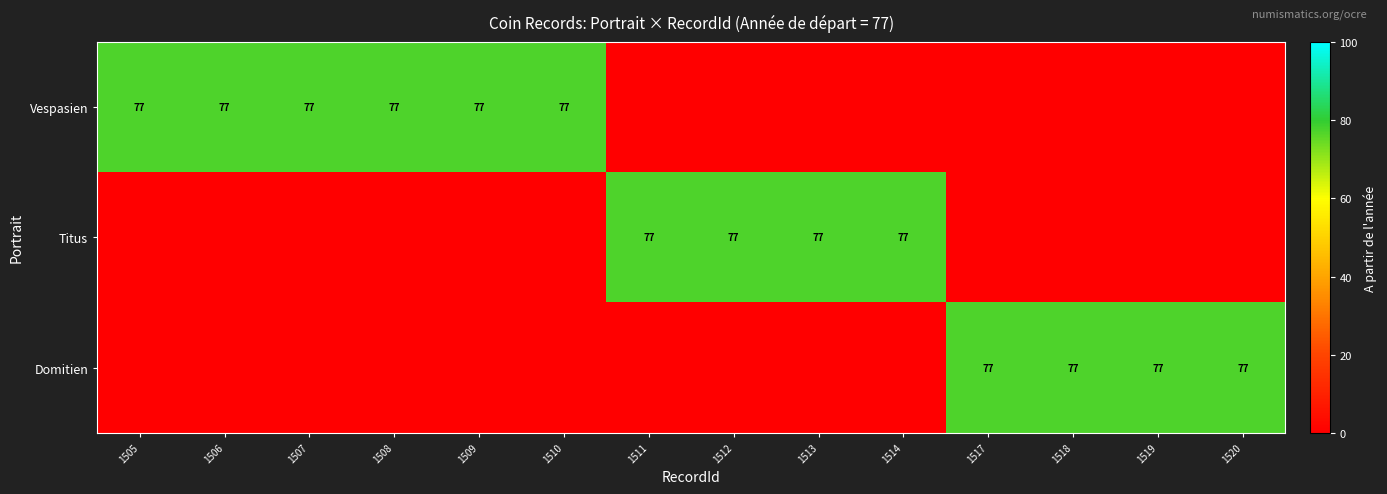

Count the number of data series in this chart.

3